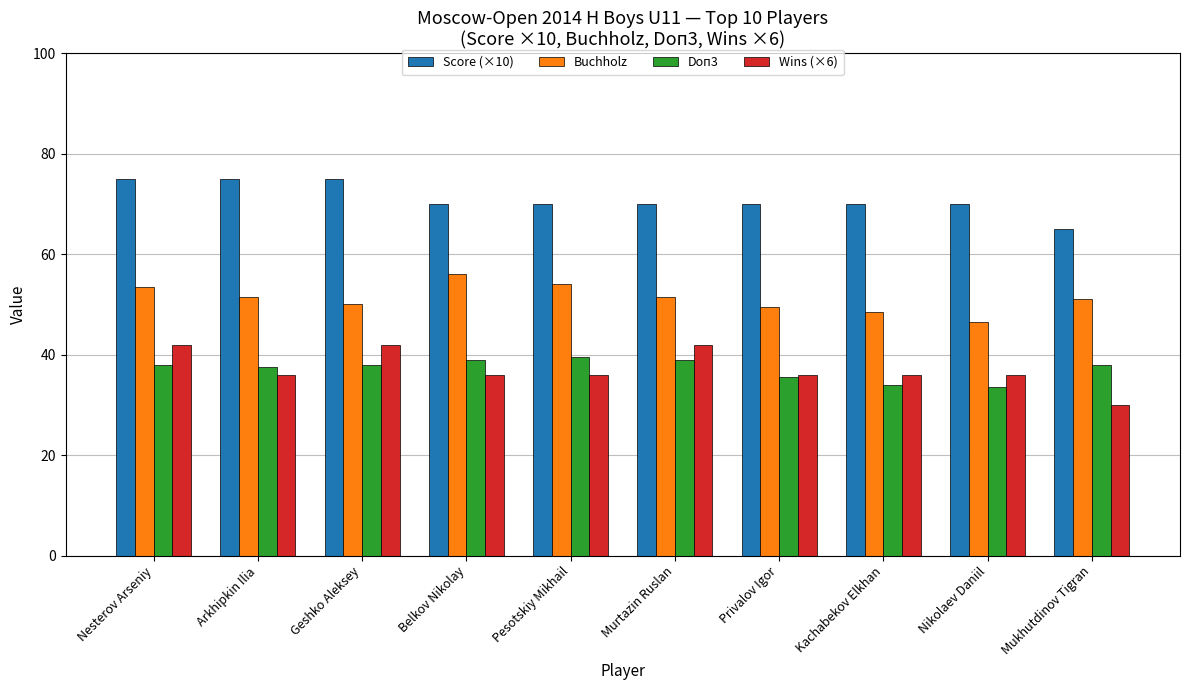

What is the difference between the maximum and minimum values in the Score (×10) series?

10.0